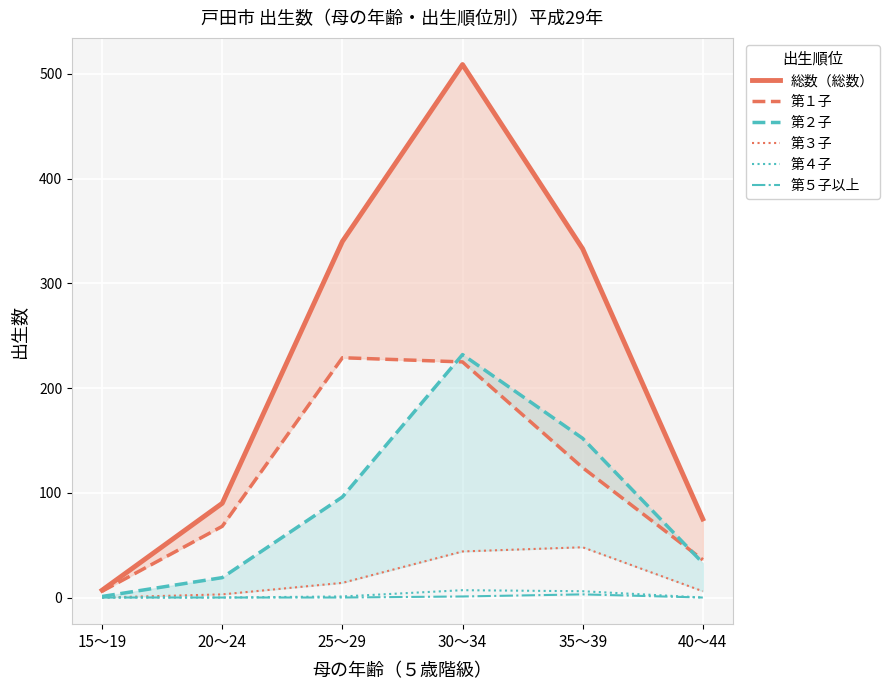

What is the maximum value for 第５子以上?

3